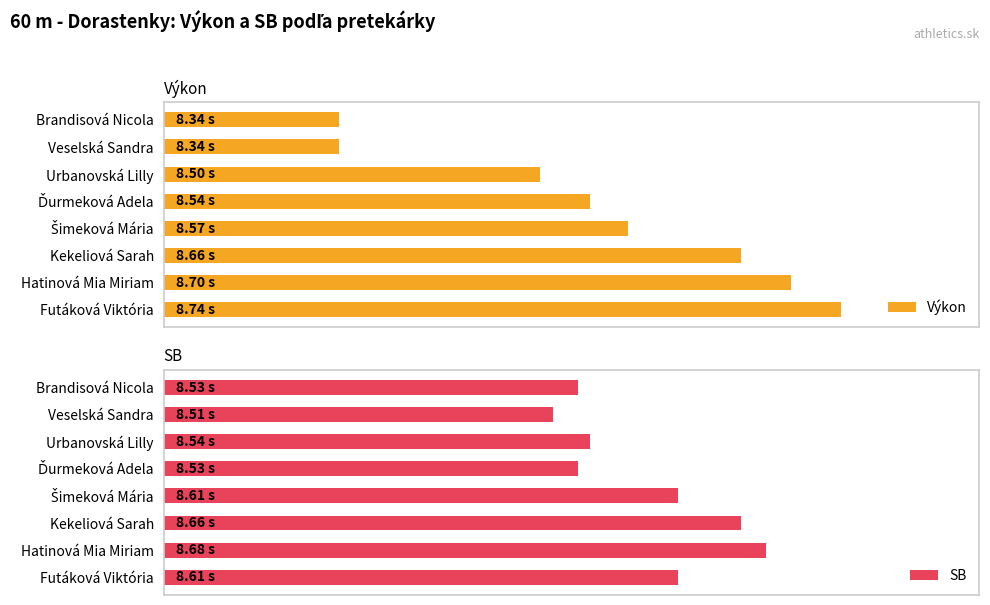

The Výkon series shows 8.3 at Brandisová Nicola. True or false?

True